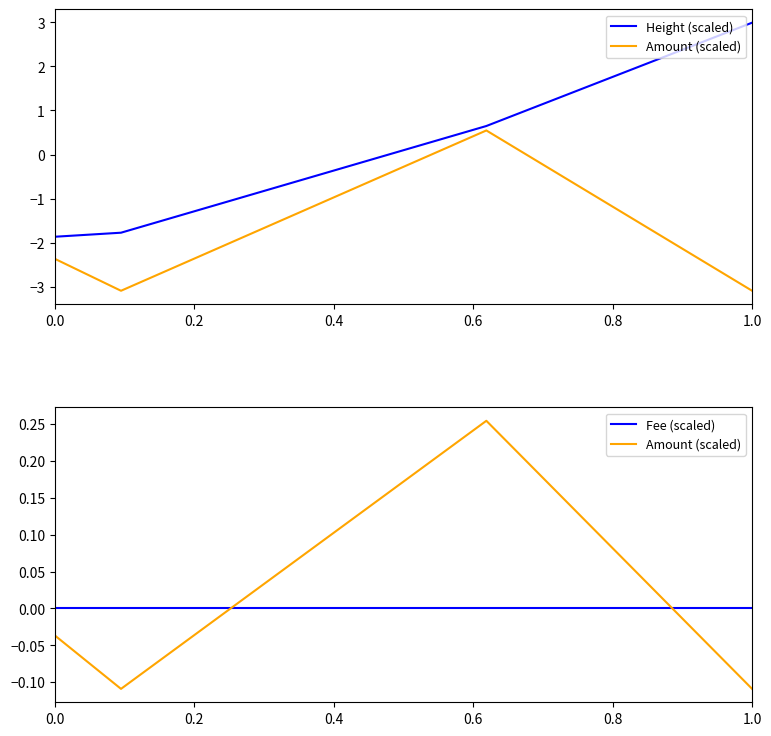

Which series has the largest range (max minus min)?

Height (scaled)